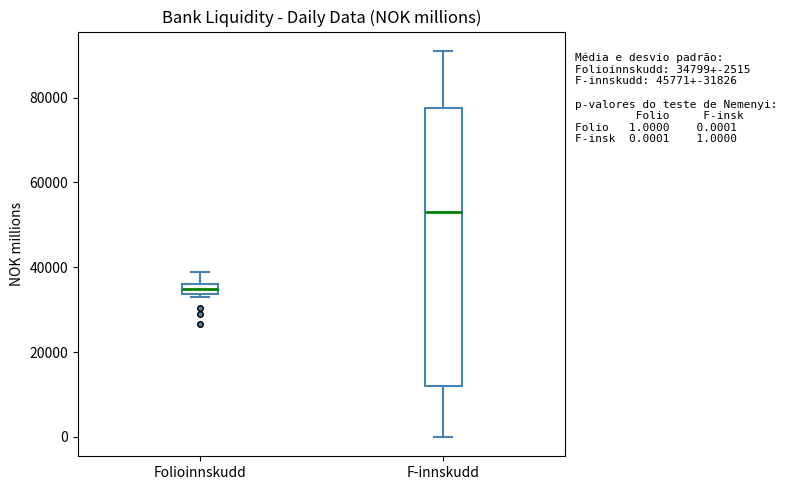

Which box's median line is the lowest?

Folioinnskudd